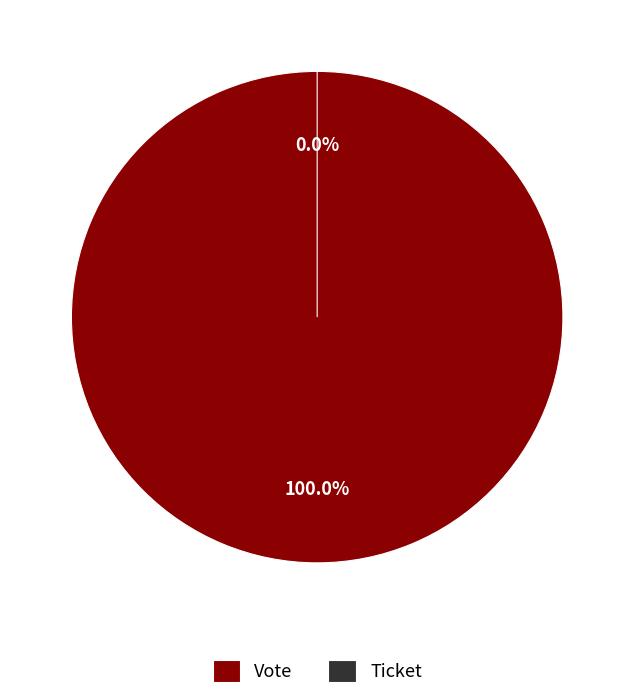

Which category accounts for the majority?

Vote